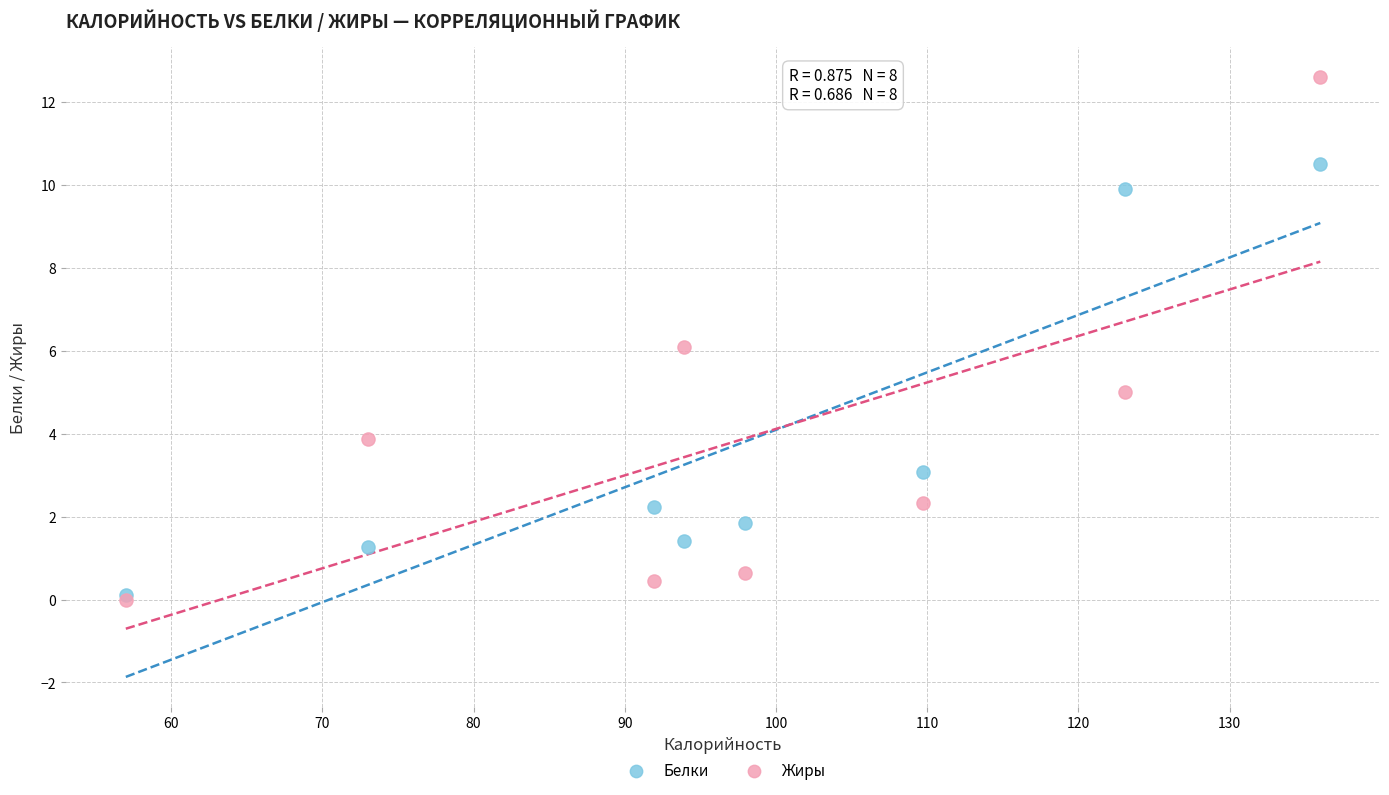

Which series contains the highest Y value?

Жиры